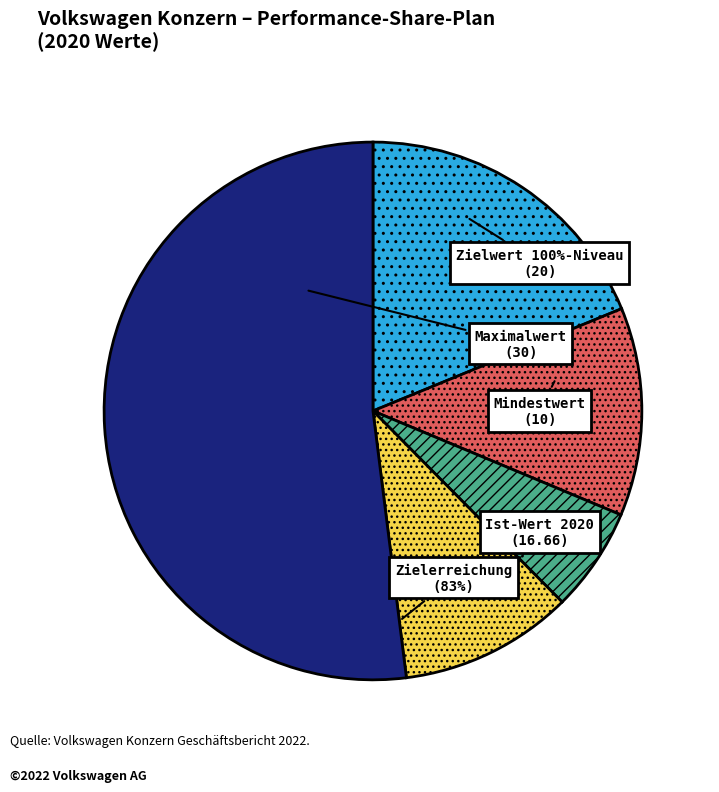

The Mindestwert slice represents 6% of the pie. True or false?

True